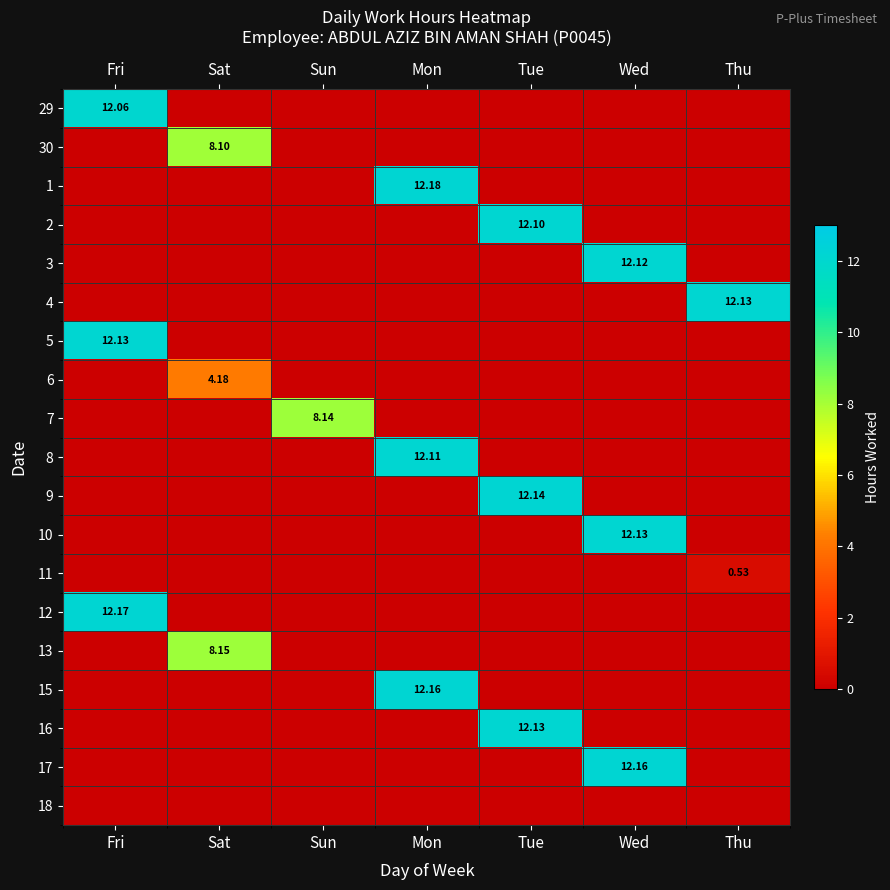

What is the sum of the 1 values at Sat and Mon?

12.2